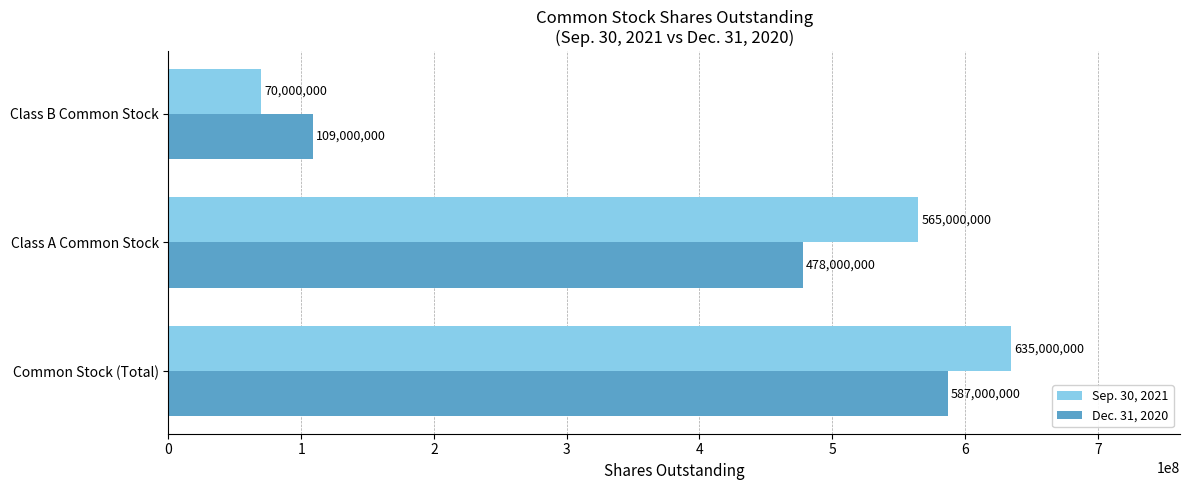

Where is Sep. 30, 2021 nearest to the value 352500000?

Class A Common Stock